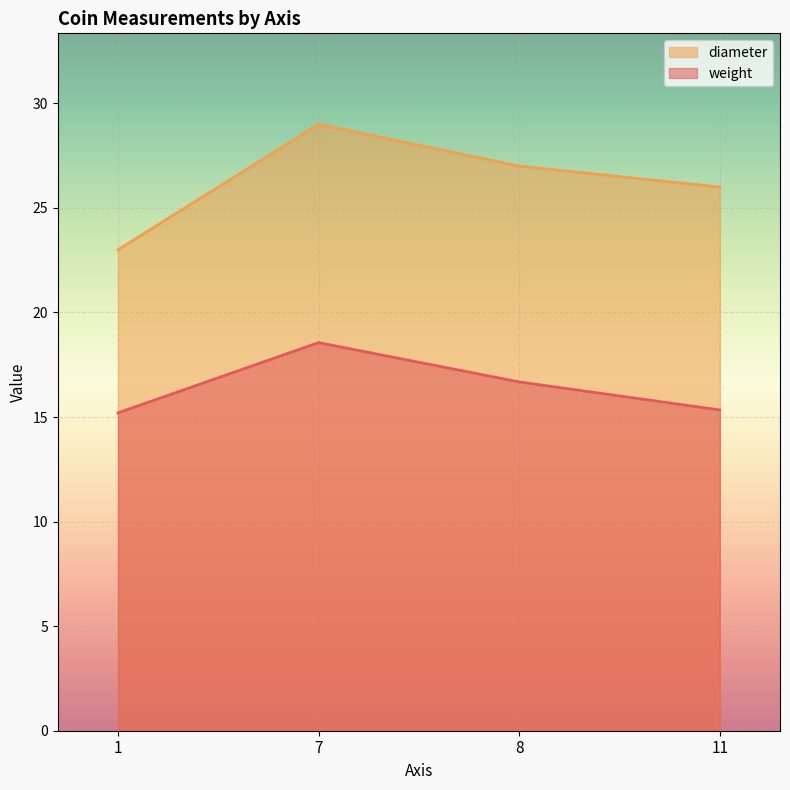

Between 7 and 1, which is larger?

7